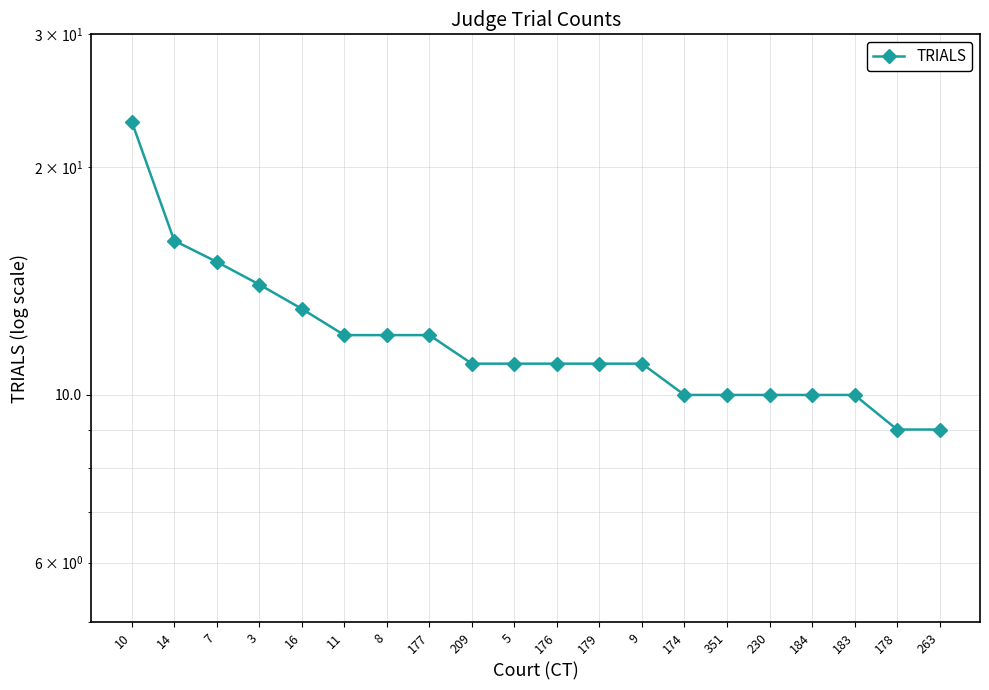

What is the difference between the values at 16 and 9?

2